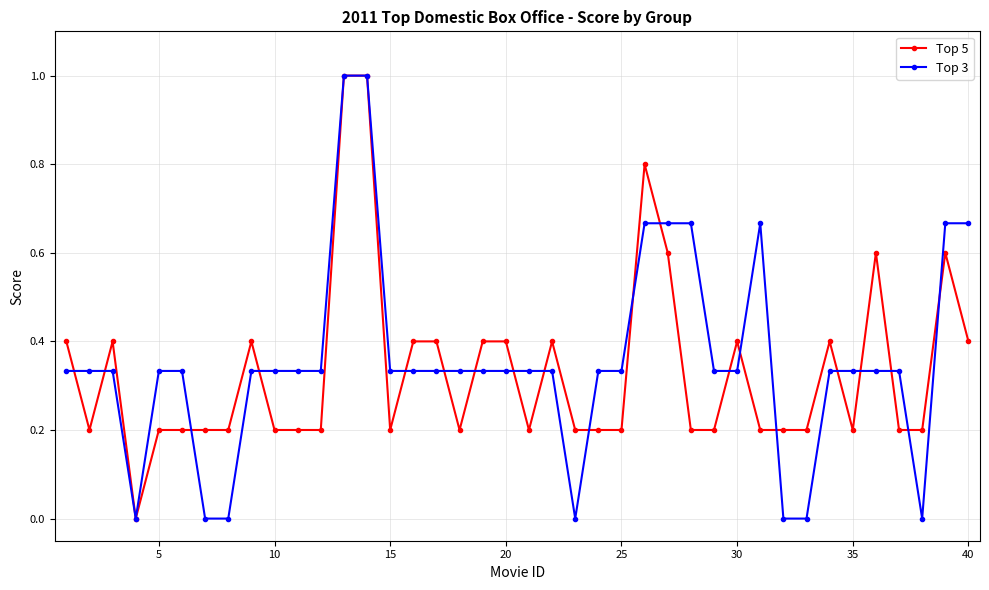

What is the sum of all Top 3 values?

14.3